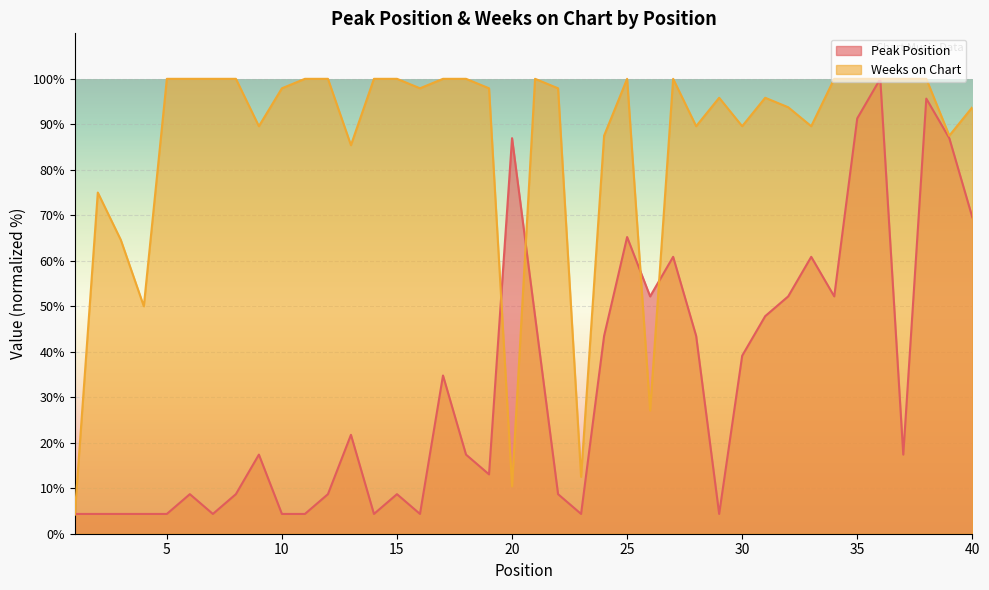

Which series changed the most between 18 and 38?

Peak Position